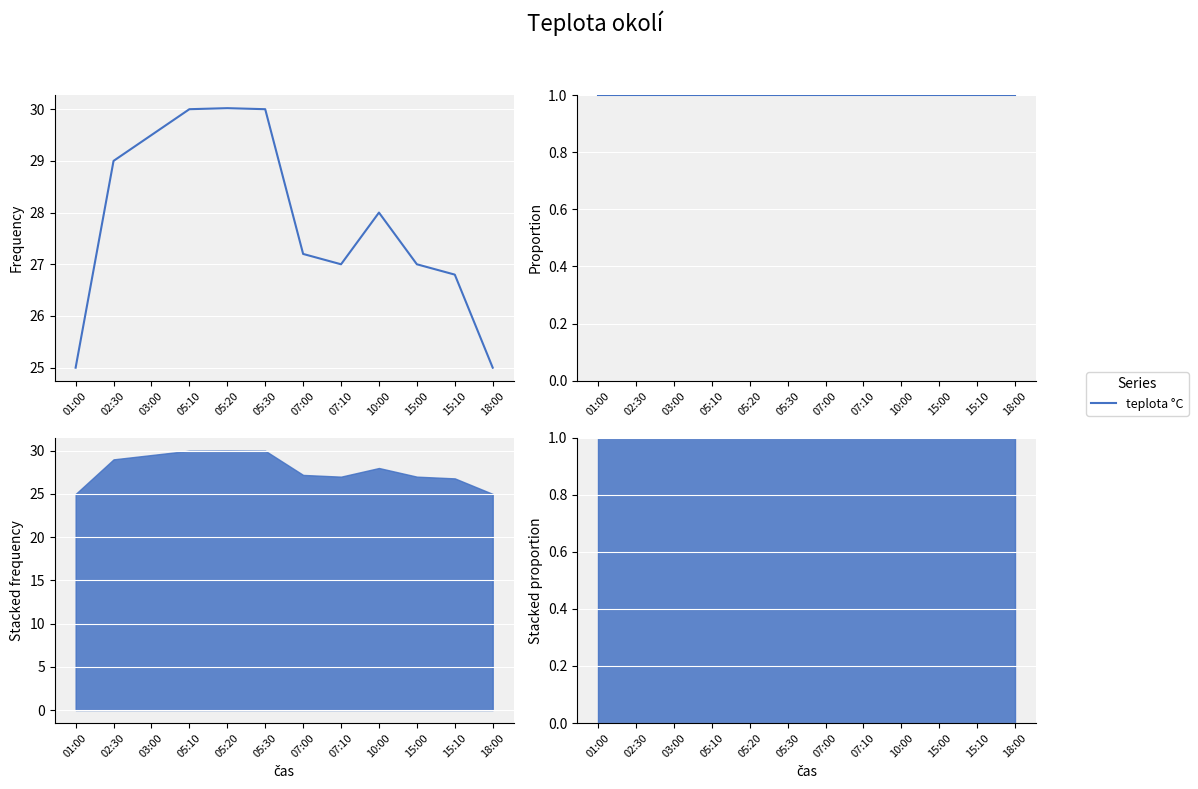

How many lines are shown in the chart?

1